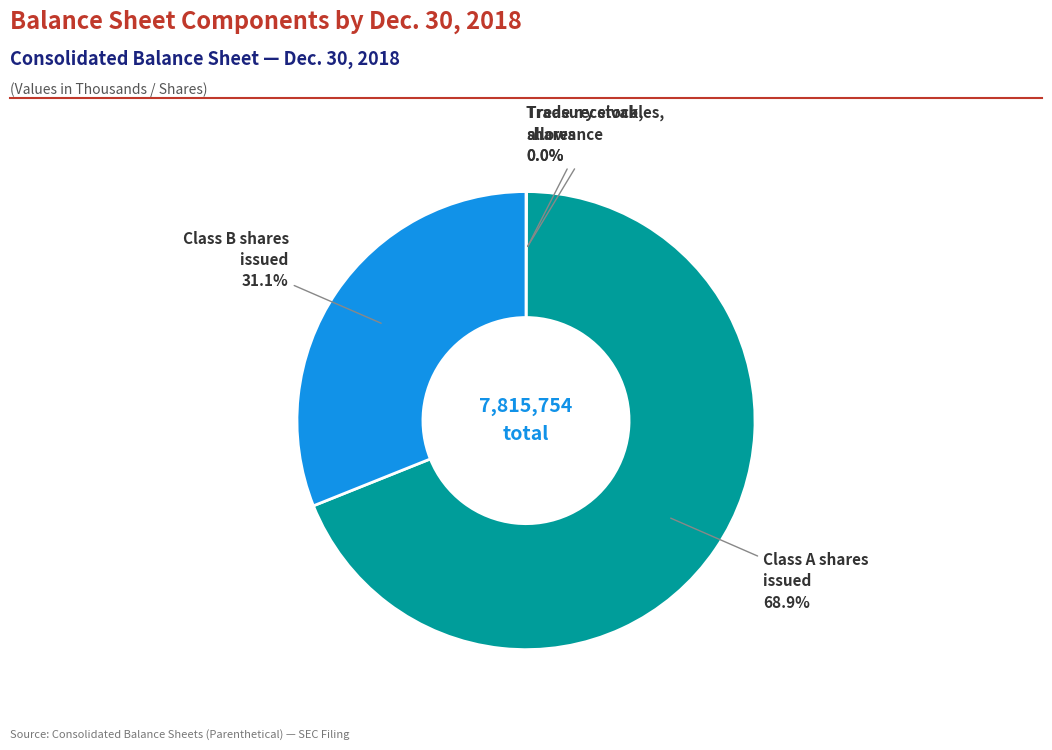

To the nearest percent, what is the average slice percentage?

25%